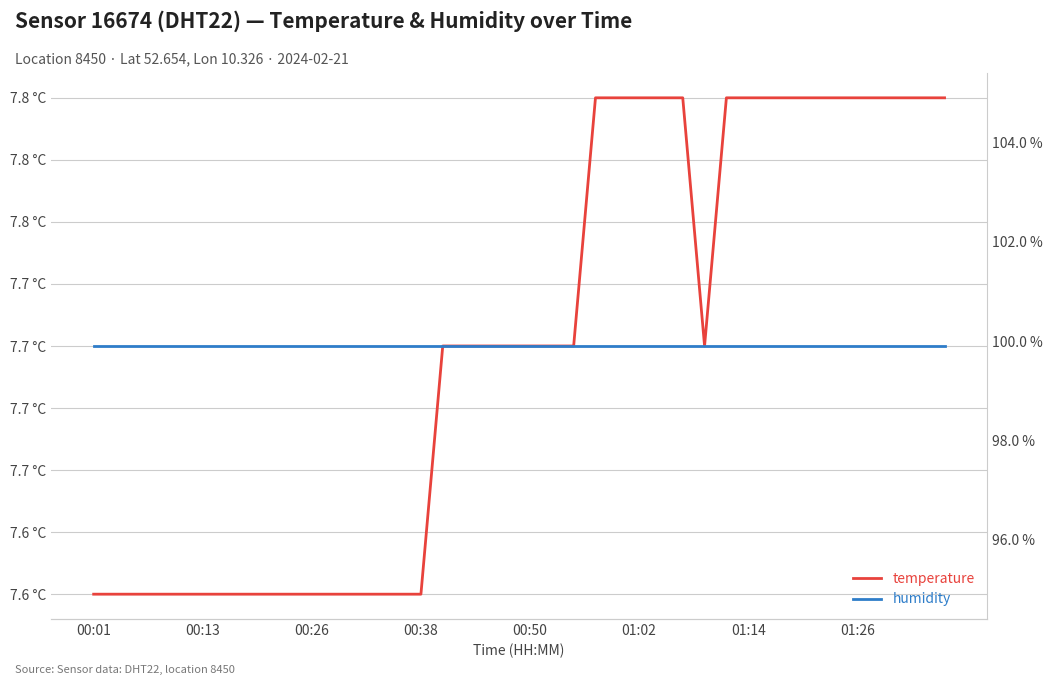

Which category has the lowest value in the temperature series?

00:01